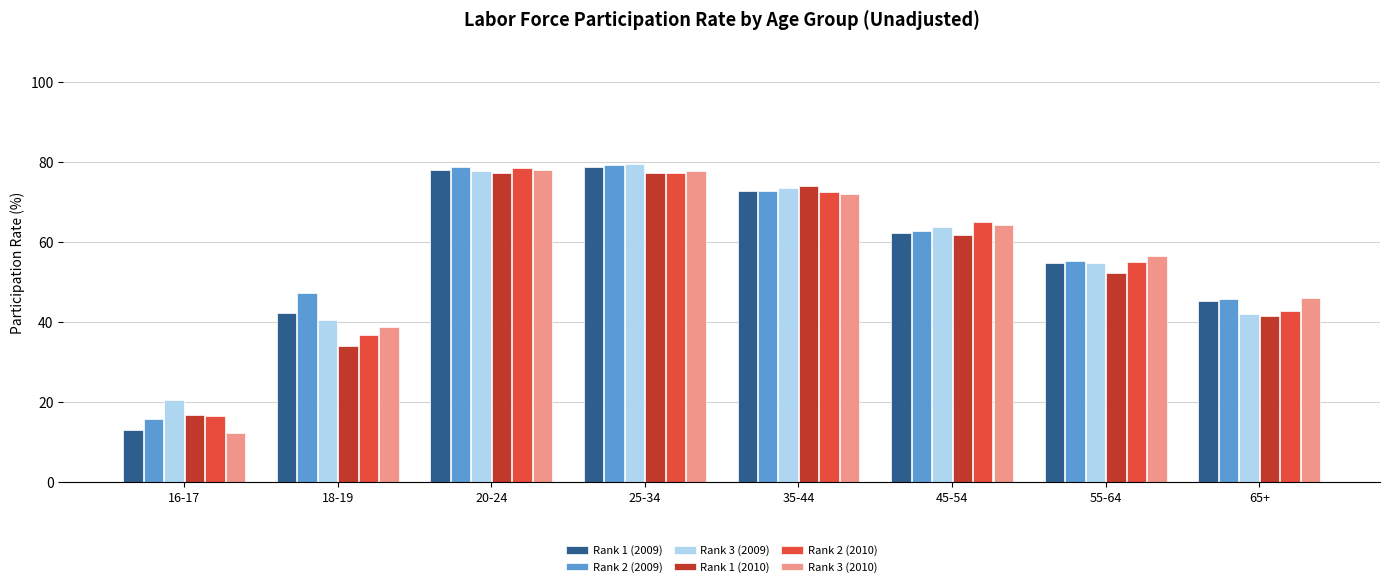

At how many categories does at least one series exceed 50?

5